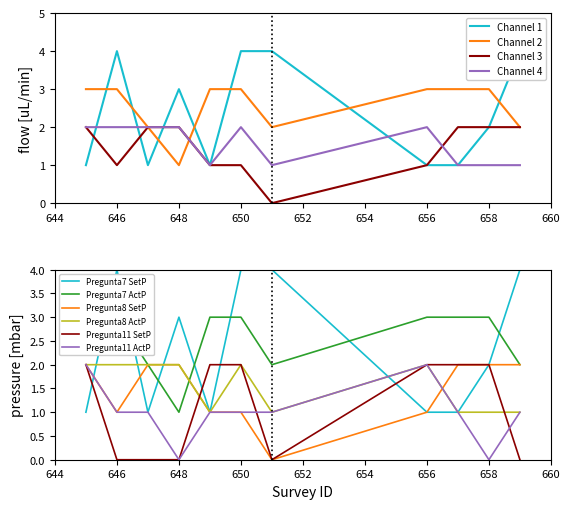

Is it true that Pregunta11 SetP equals 2 at 658?

True